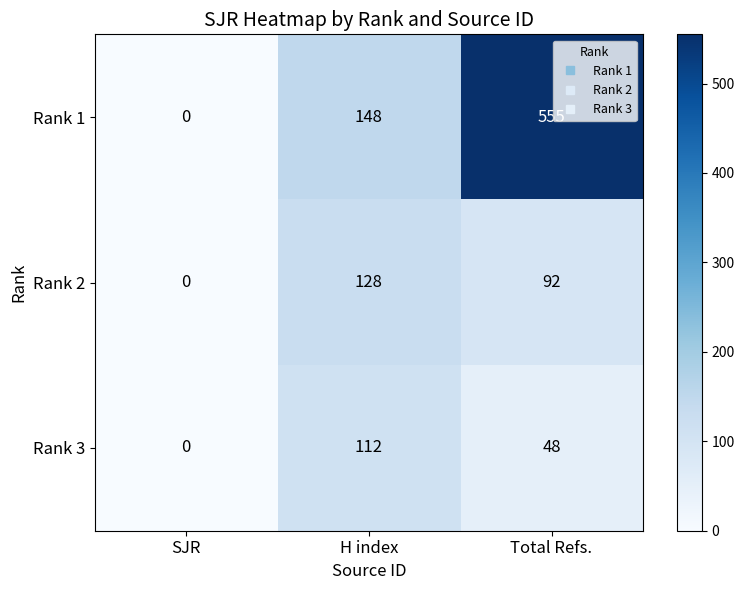

Rank the series by their maximum value, from lowest to highest.

Rank 3, Rank 2, Rank 1